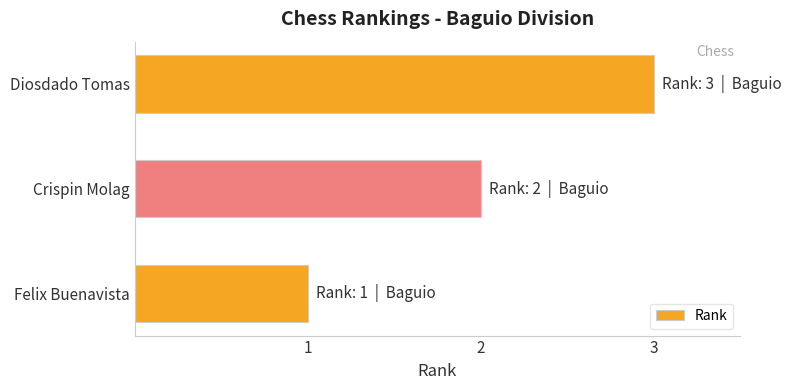

Which category has the lowest value across all series?

Felix Buenavista